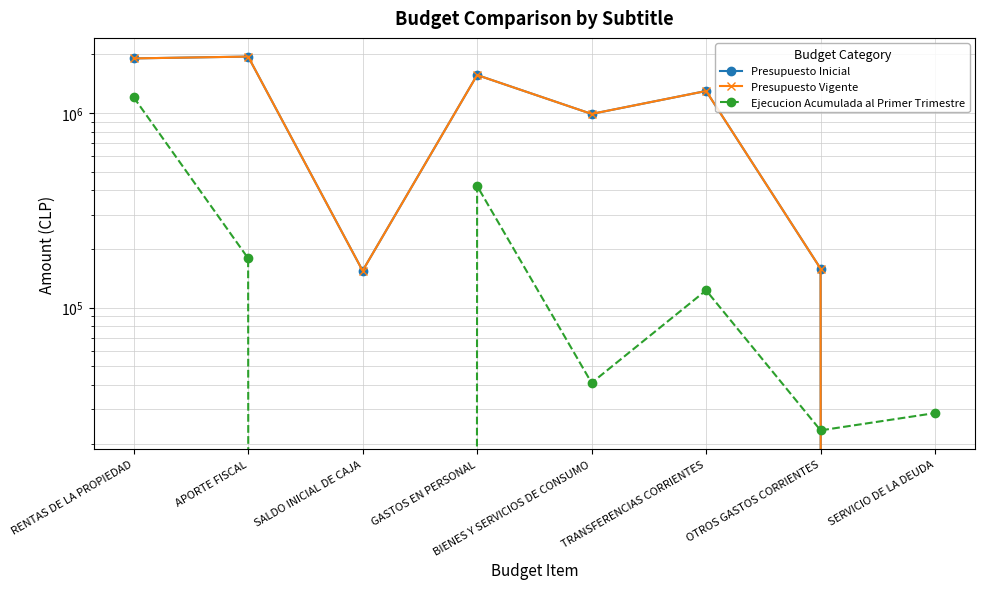

At which label is Ejecucion Acumulada al Primer Trimestre closest to 602302?

GASTOS EN PERSONAL